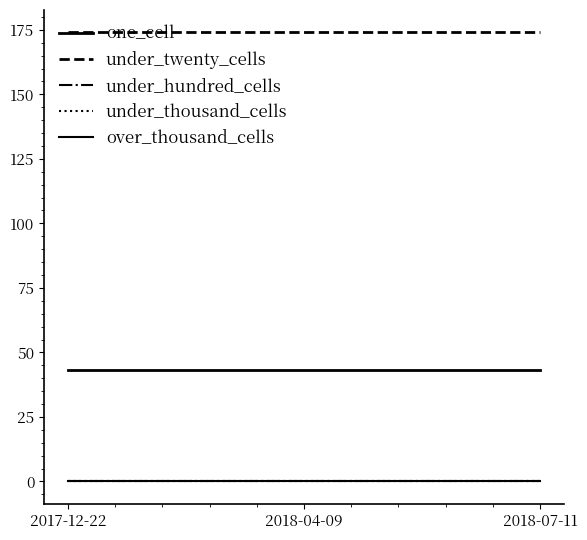

True or false: over_thousand_cells has a value of 0 at 2017-12-22.

True